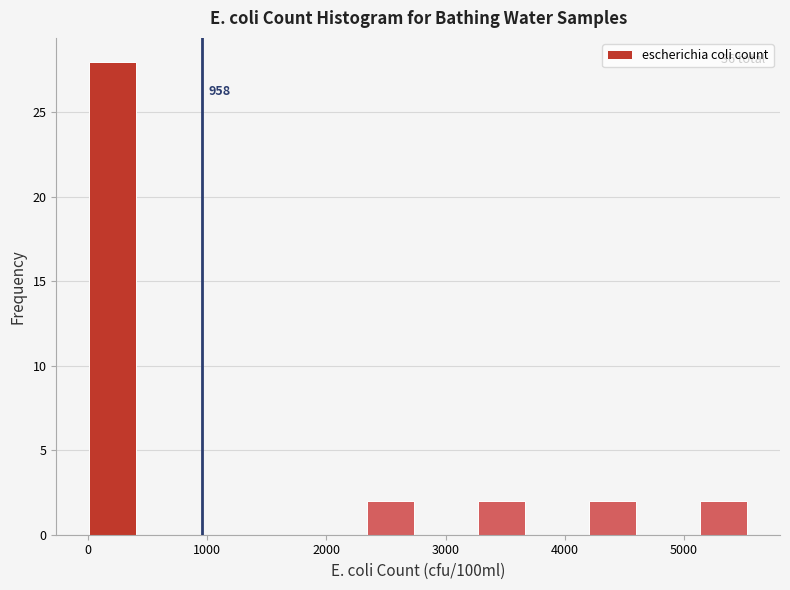

Over which range of the x-axis is the bar tallest?

0 to 500